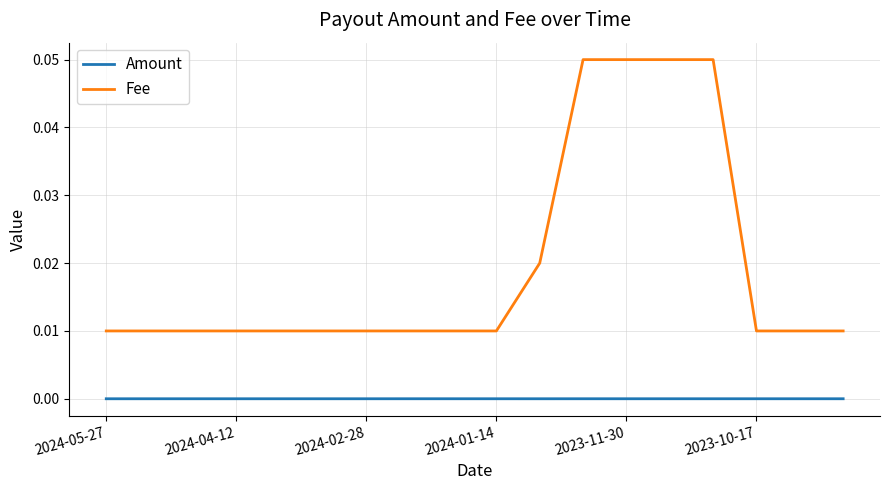

Which series has the largest total across all categories?

Fee